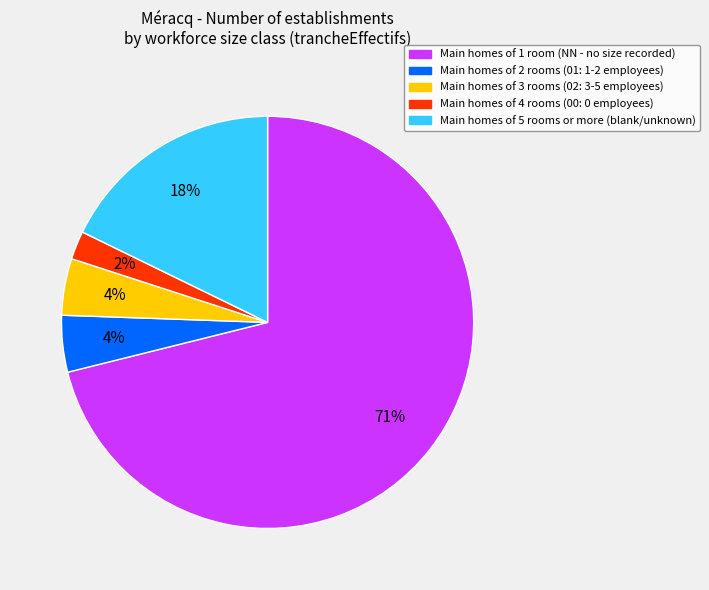

To the nearest percent, what is the average slice percentage?

20%